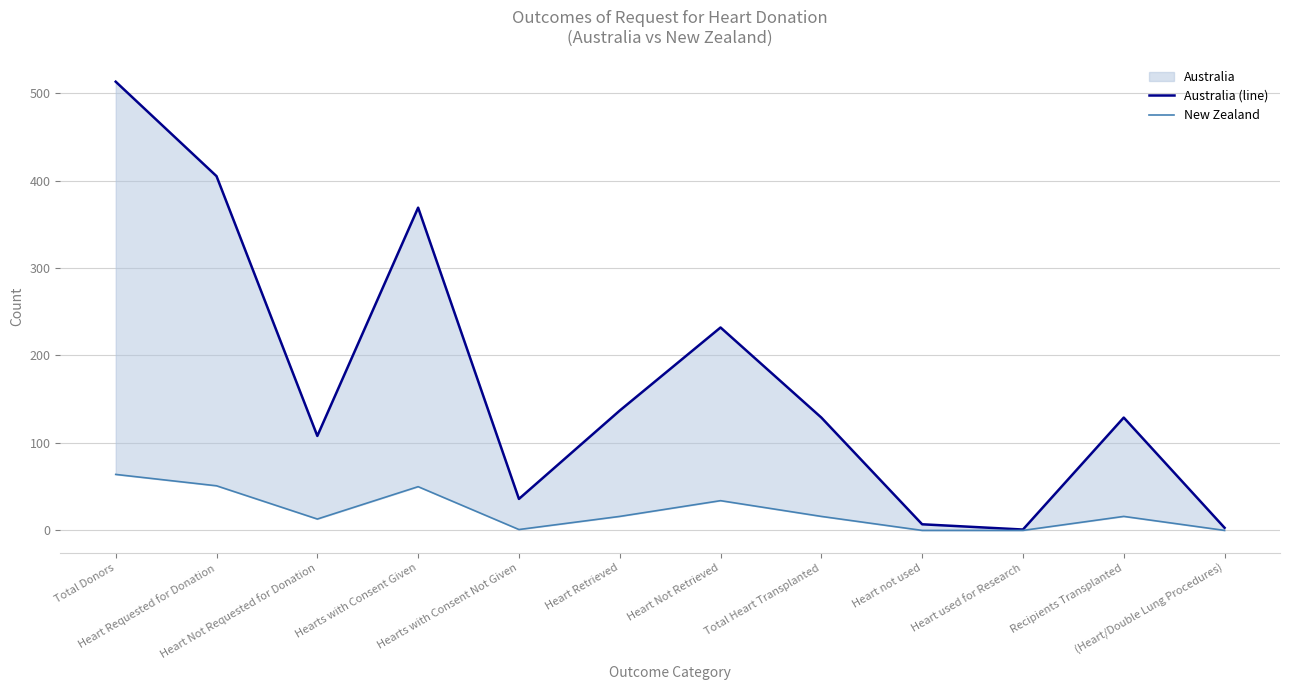

True or false: New Zealand and Australia (line) cross at least once.

False